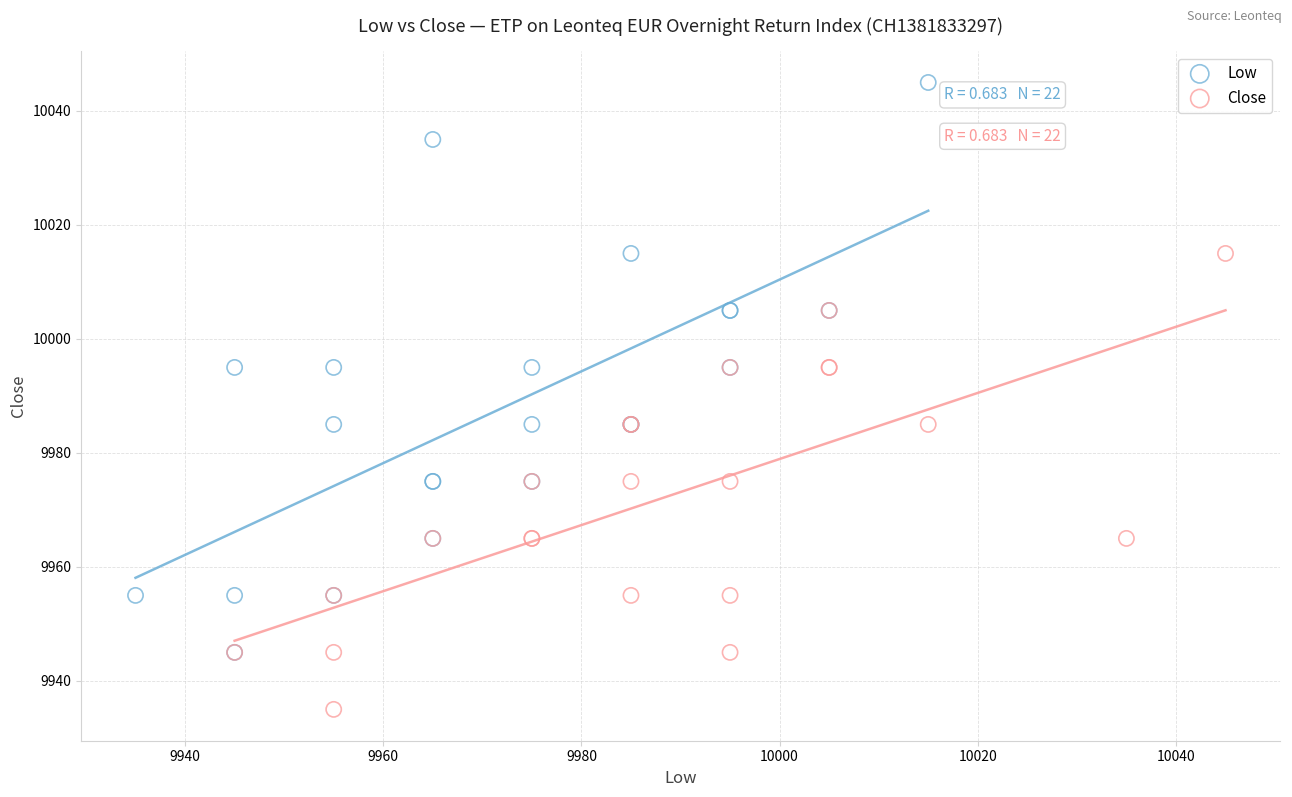

Which series has the widest spread of Y values?

Low